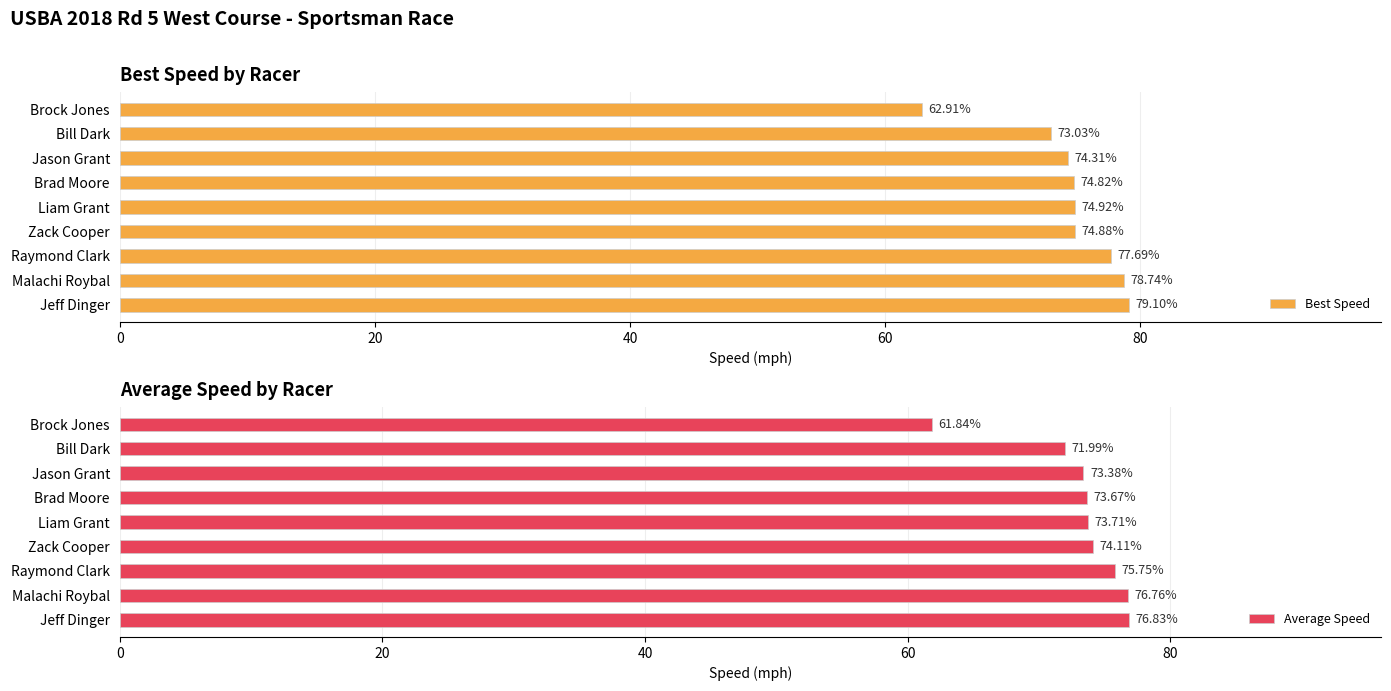

How many data points in Average Speed are less than 73?

2